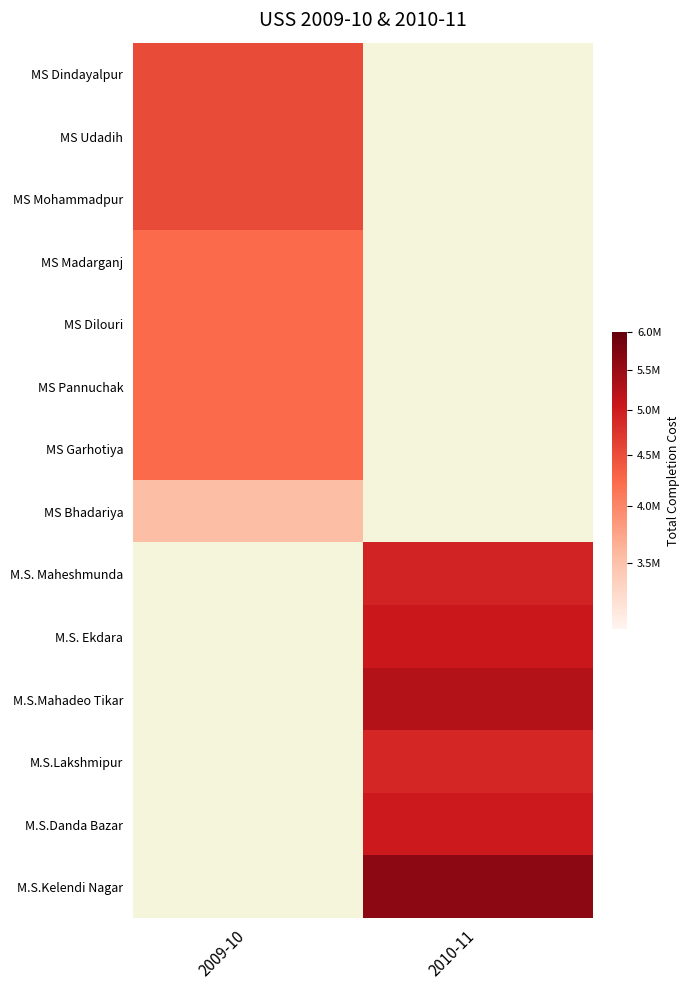

Which category has the highest value across all series?

2010-11